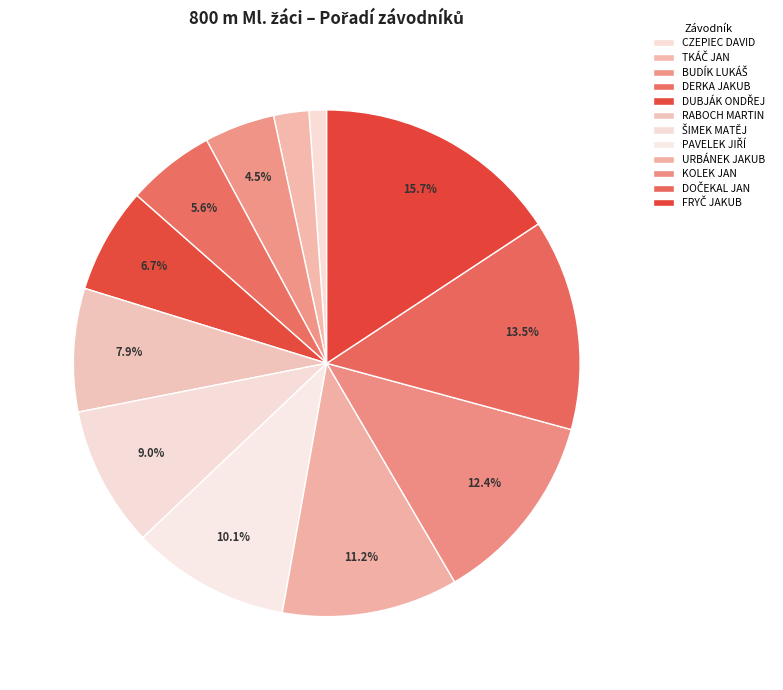

How many slices are in this pie chart?

12